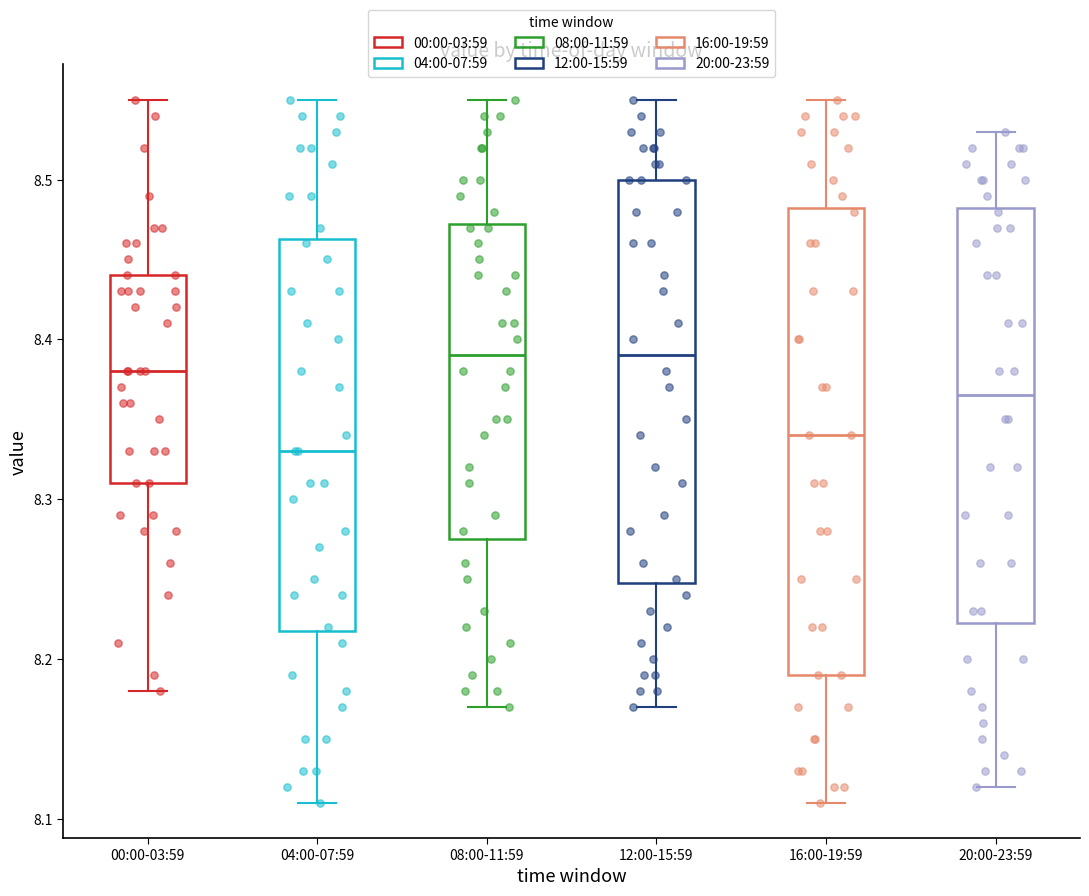

Where is the lower edge of the box for 04:00-07:59 on the y-axis? The values are not printed on the chart, so give them approximately, as read against the axis.

8.22